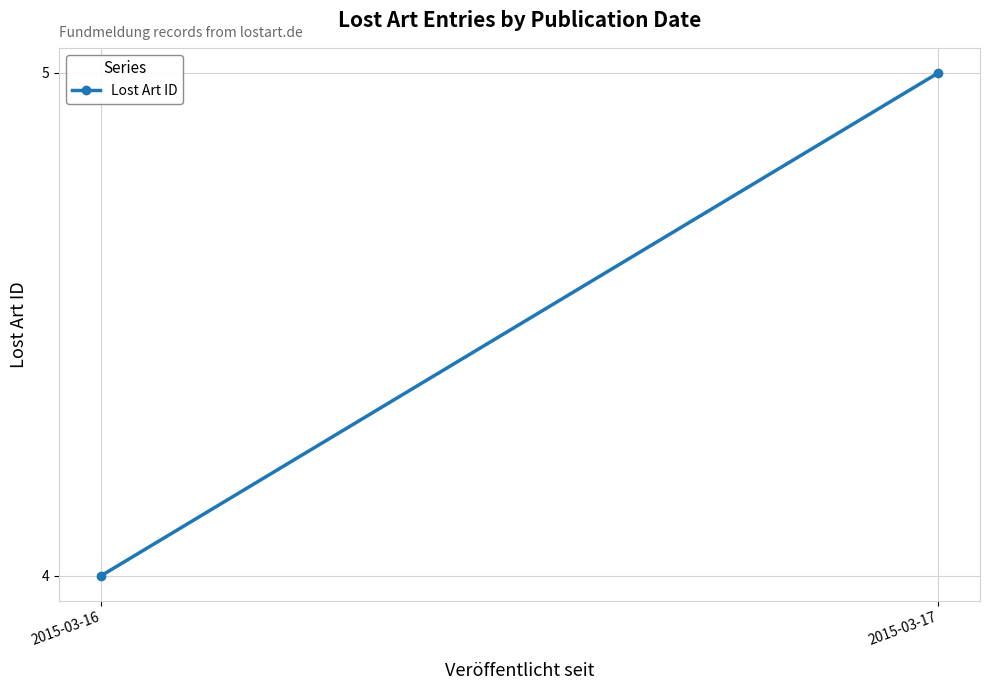

The value at 2015-03-17 is 1. True or false?

False